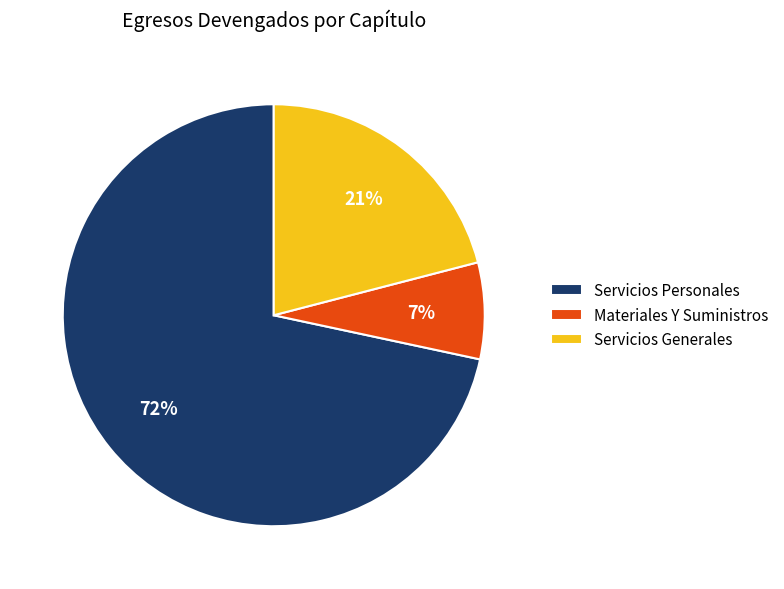

Which has a higher value, Servicios Generales or Materiales Y Suministros?

Servicios Generales